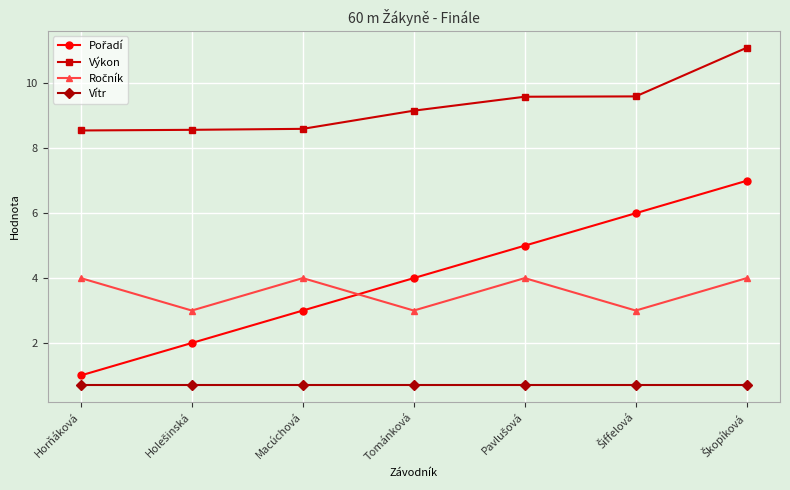

At how many categories does at least one series exceed 9?

4